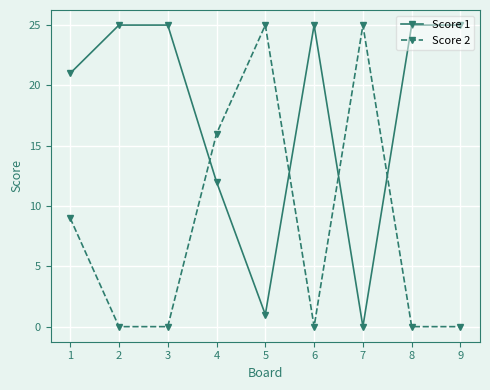

After their last crossing, which series has the higher values: Score 2 or Score 1?

Score 1